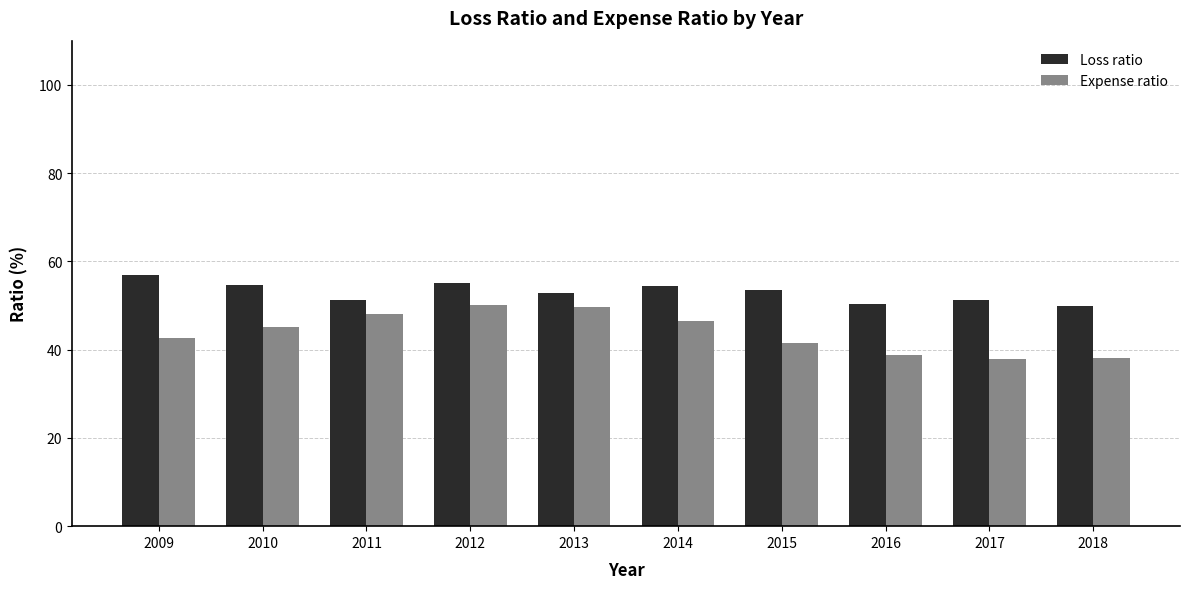

The Loss ratio series shows 16.3 at 2017. True or false?

False